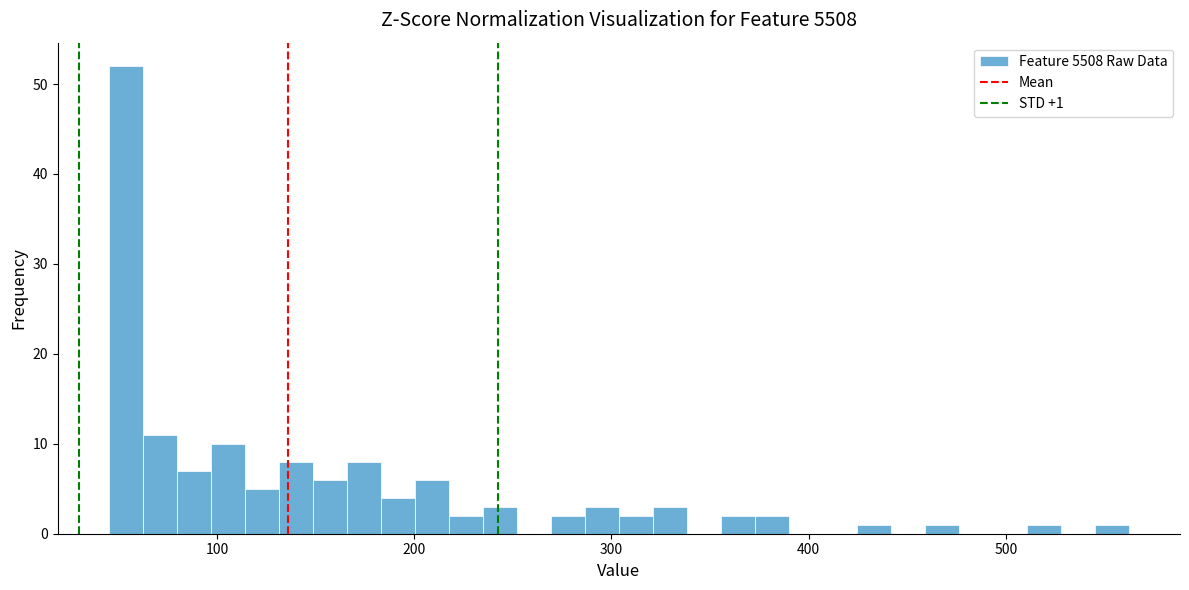

Read against the x-axis, roughly where is the centre of the tallest bar?

50